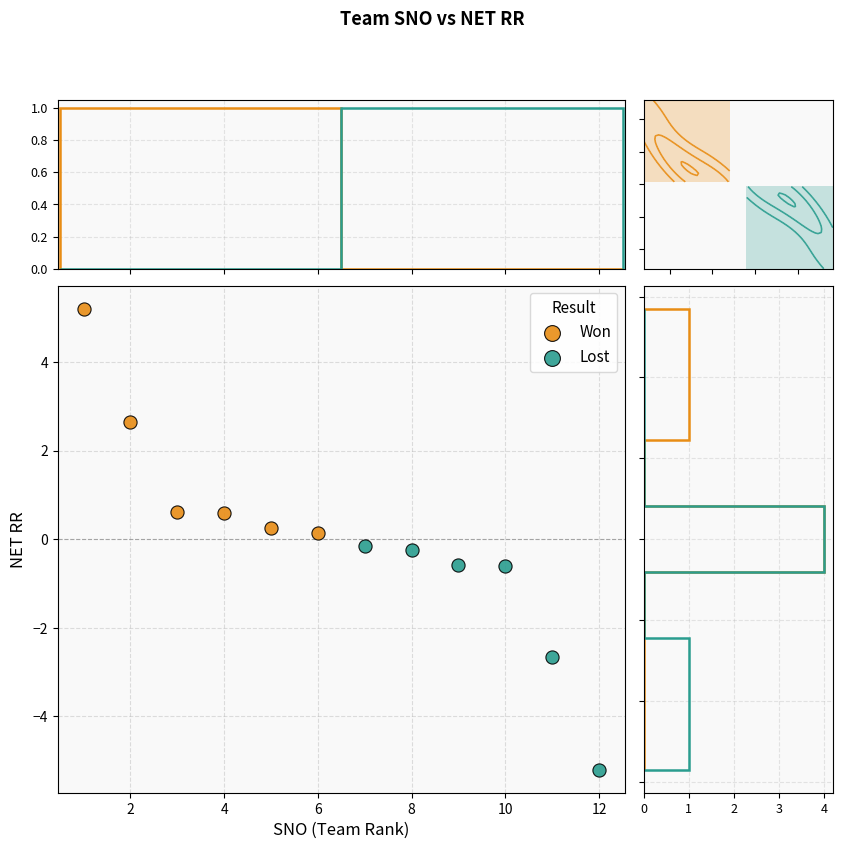

Which series contains the highest Y value?

Won